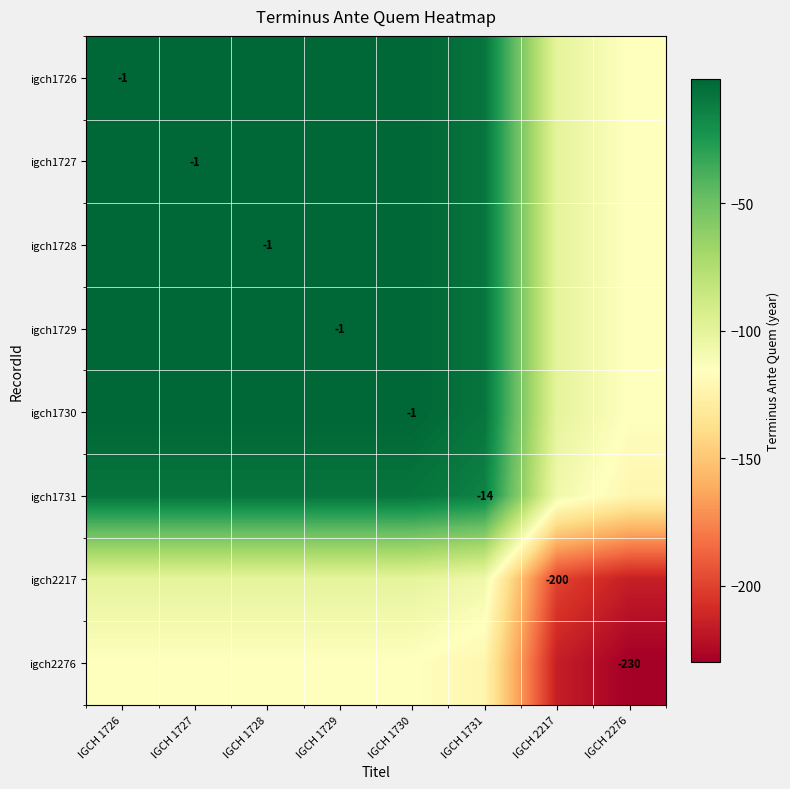

The value of igch1727 at IGCH 1727 is -1.5. True or false?

False